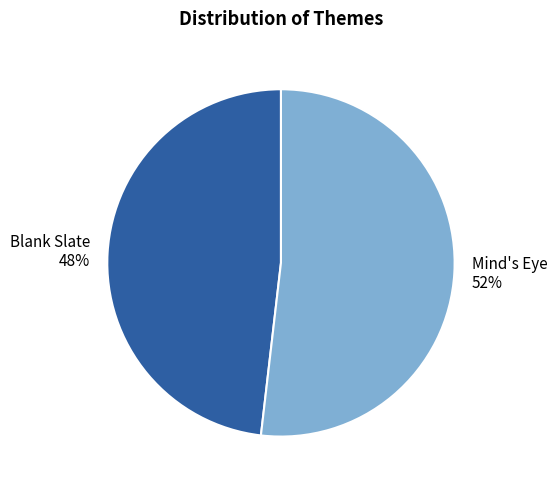

Which slice is the smallest?

Blank Slate